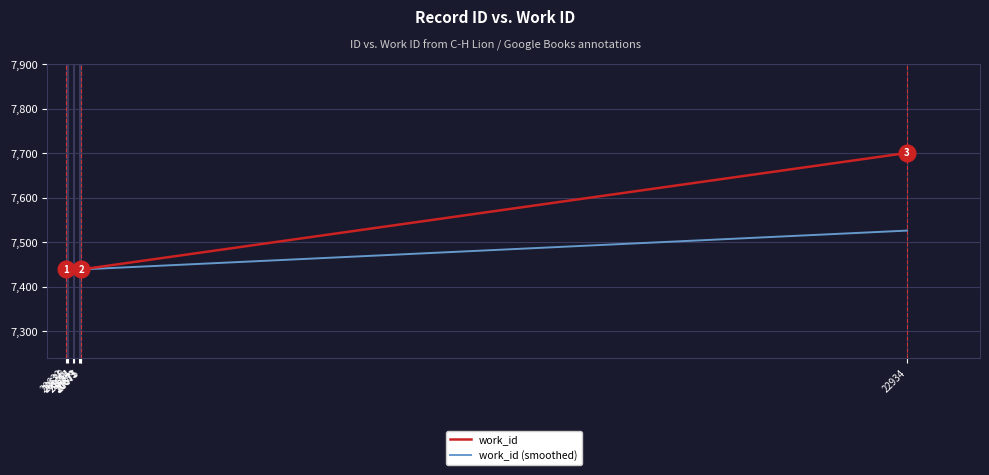

What is the average value of the work_id (smoothed) series?

7447.7